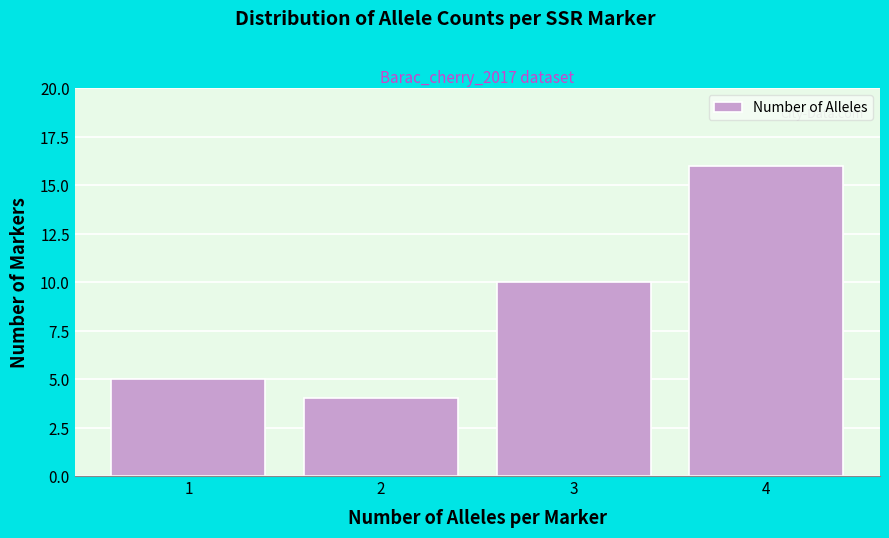

Reading left to right, list all the values displayed in this chart.

1=5	2=4	3=10	4=16